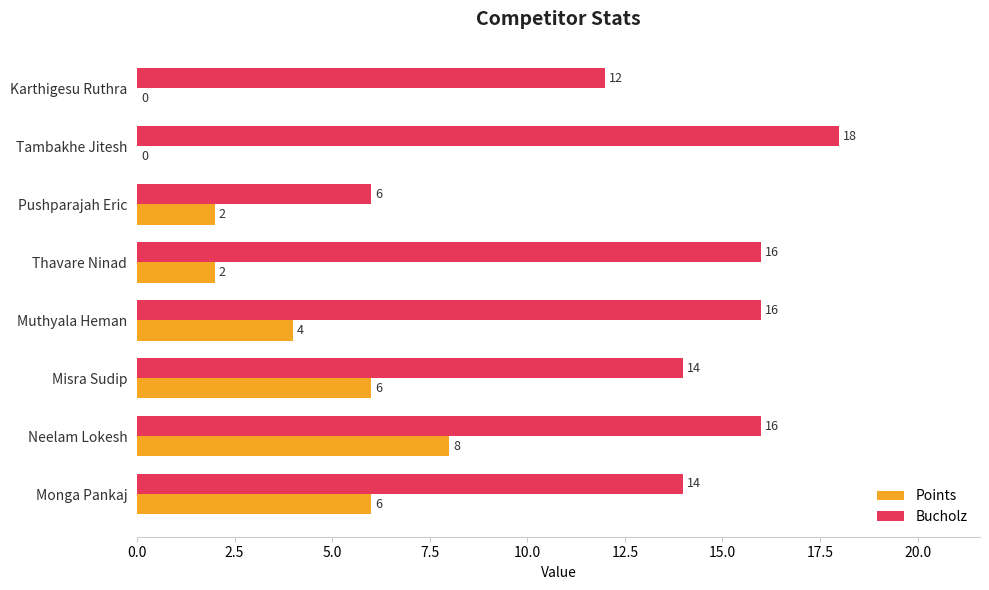

Between Muthyala Heman and Pushparajah Eric, which series saw the biggest shift?

Bucholz